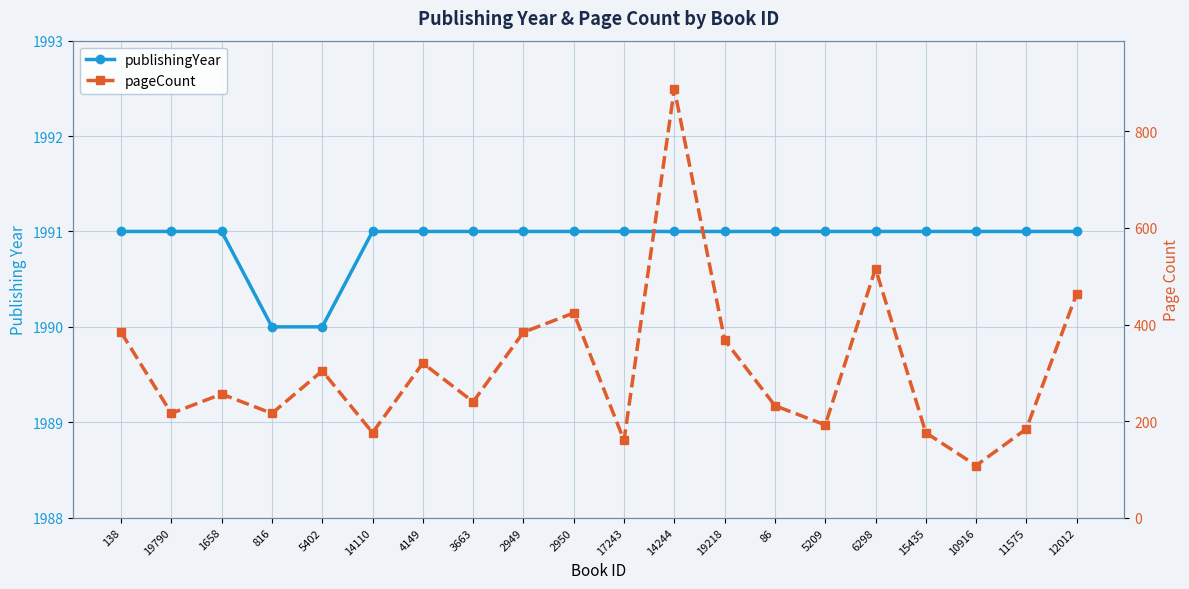

What position from the right is 2950?

11